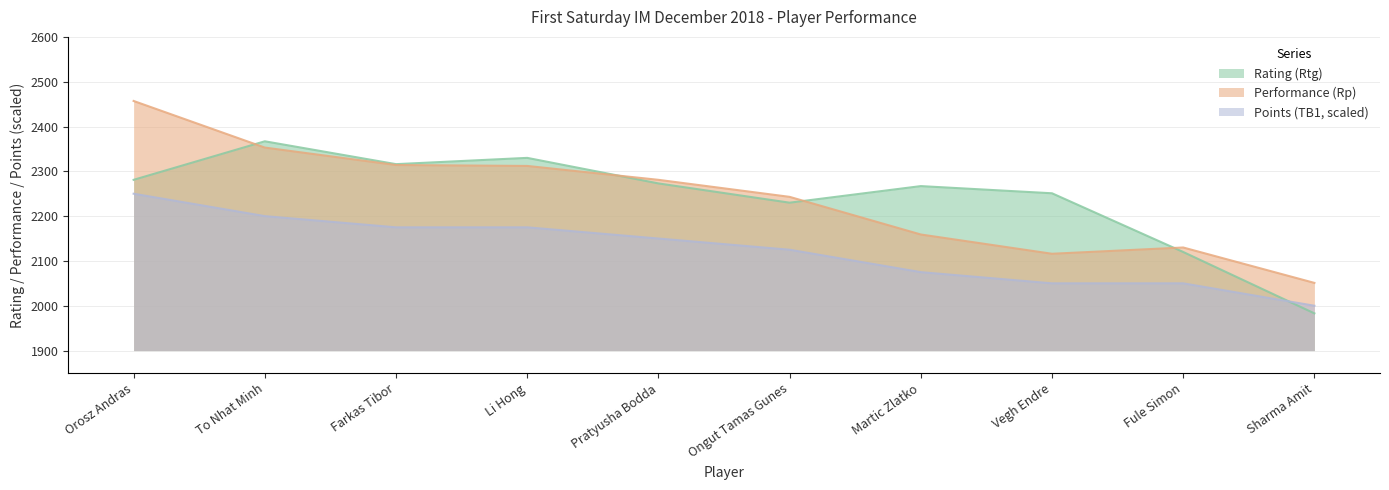

What is the label of the 3rd point from the right?

Vegh Endre